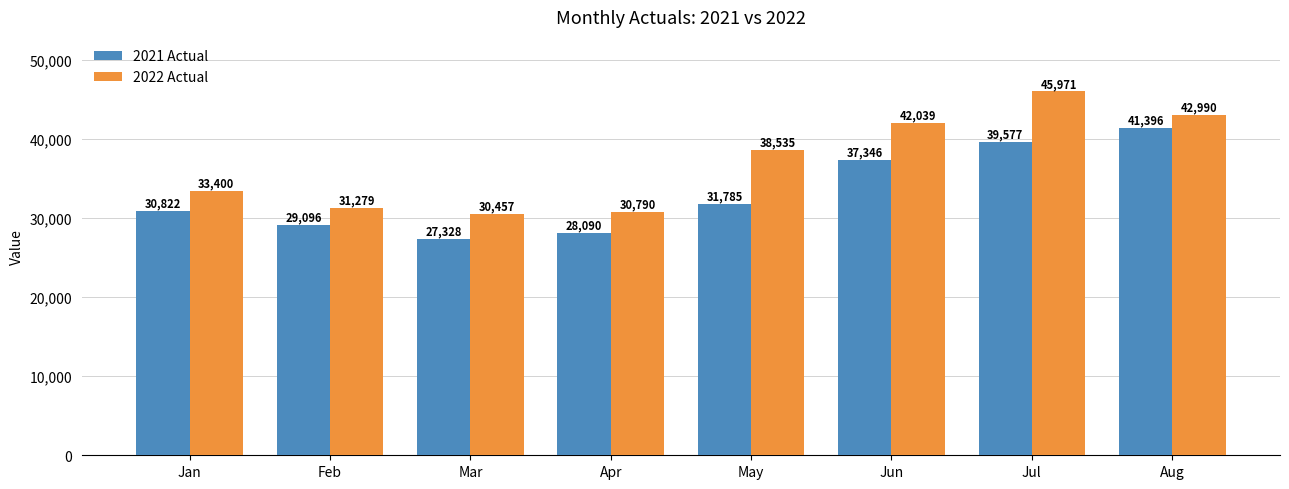

Rank the series by their average value, from highest to lowest.

2022 Actual, 2021 Actual